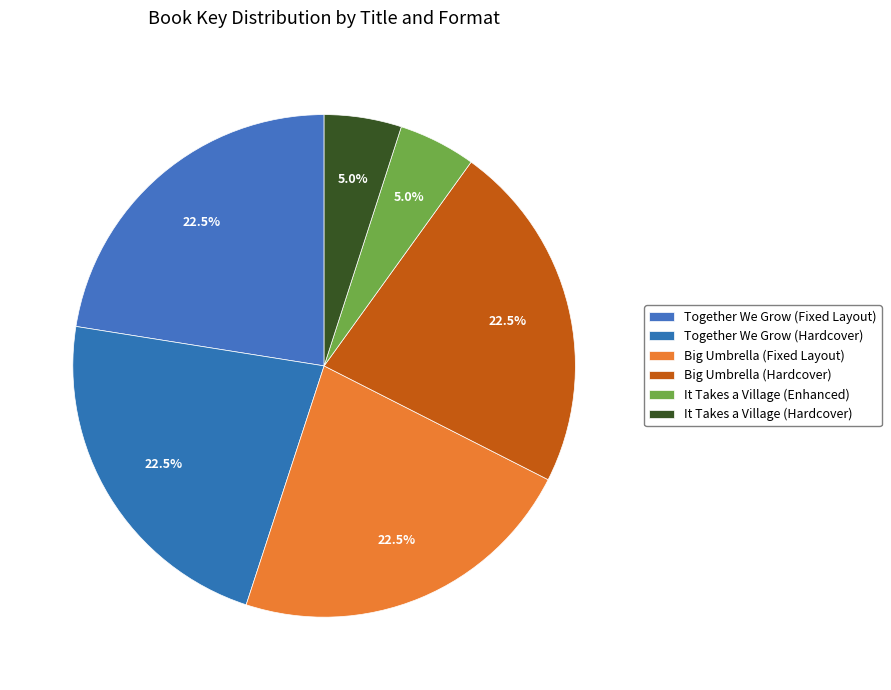

To the nearest percent, what portion does It Takes a Village (Hardcover) represent?

5%